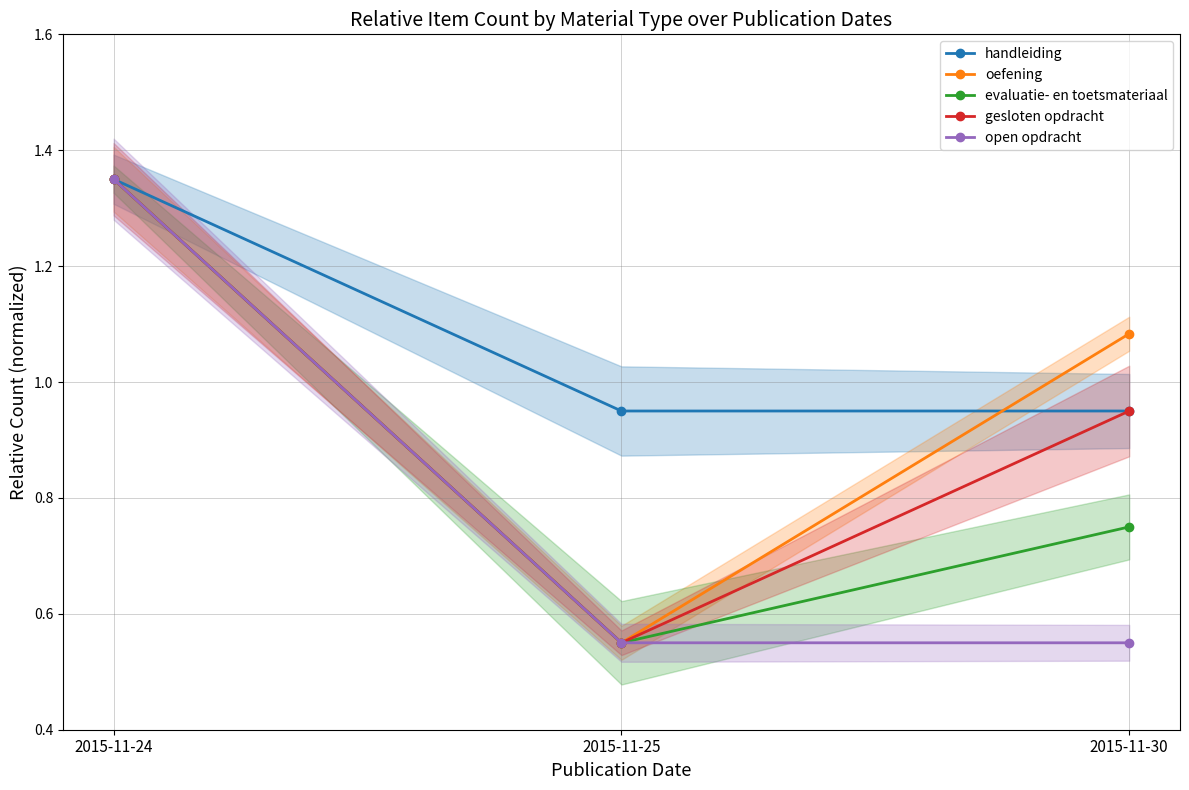

What is the value of the open opdracht point at the 3rd from the left?

0.6